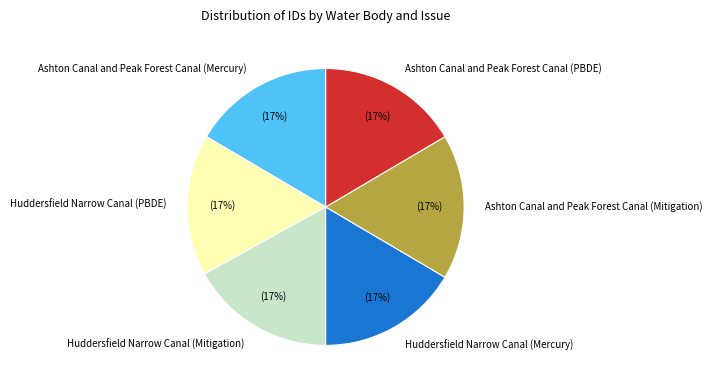

What percentage is the Huddersfield Narrow Canal (Mitigation) slice, to the nearest percent?

17%